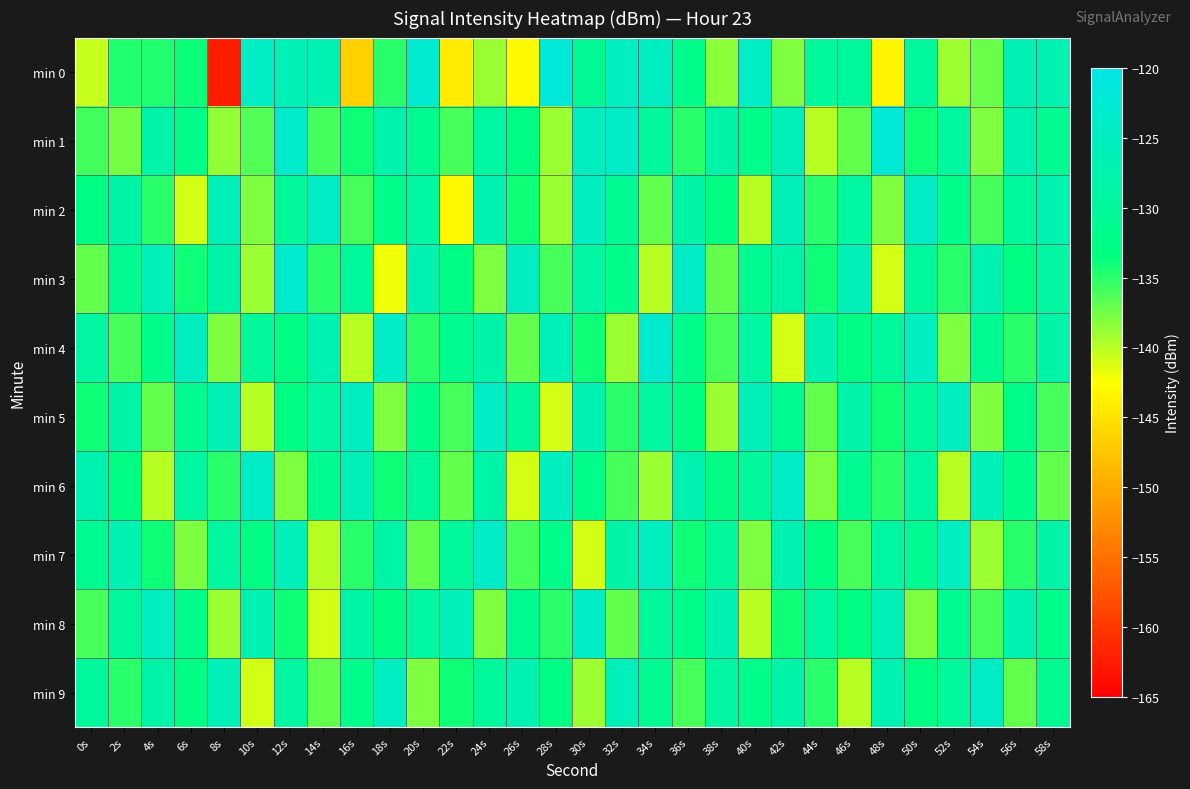

At which category does the chart reach its minimum across all series?

8s